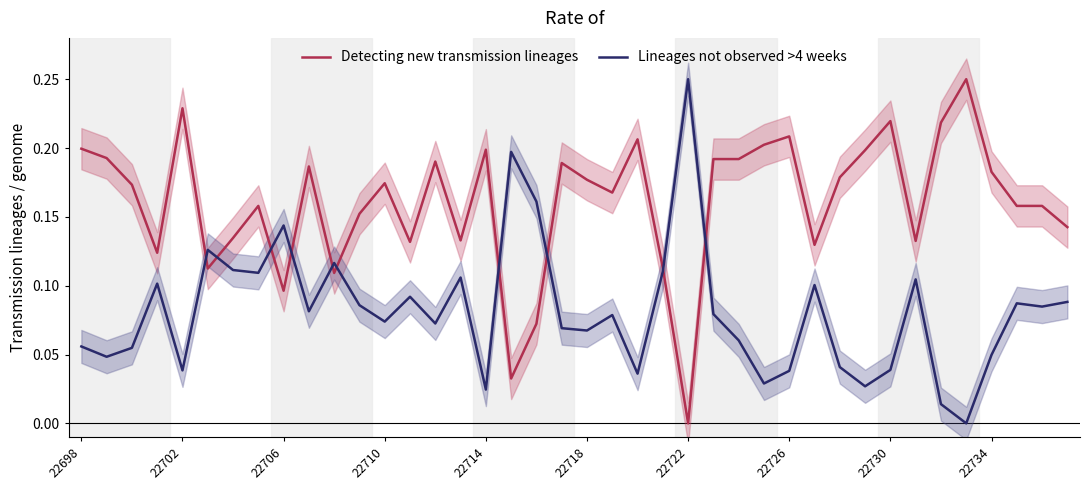

Reading left to right, list all the values displayed in this chart.

Detecting new transmission lineages: 0.2	0.2	0.2	0.1	0.2	0.1	0.1	0.2	0.1	0.2	0.1	0.2	0.2	0.1	0.2	0.1	0.2	0.0	0.1	0.2	0.2	0.2	0.2	0.1	0.0	0.2	0.2	0.2	0.2	0.1	0.2	0.2	0.2	0.1	0.2	0.2	0.2	0.2	0.2	0.1
Lineages not observed >4 weeks: 0.1	0.0	0.1	0.1	0.0	0.1	0.1	0.1	0.1	0.1	0.1	0.1	0.1	0.1	0.1	0.1	0.0	0.2	0.2	0.1	0.1	0.1	0.0	0.1	0.2	0.1	0.1	0.0	0.0	0.1	0.0	0.0	0.0	0.1	0.0	0.0	0.0	0.1	0.1	0.1